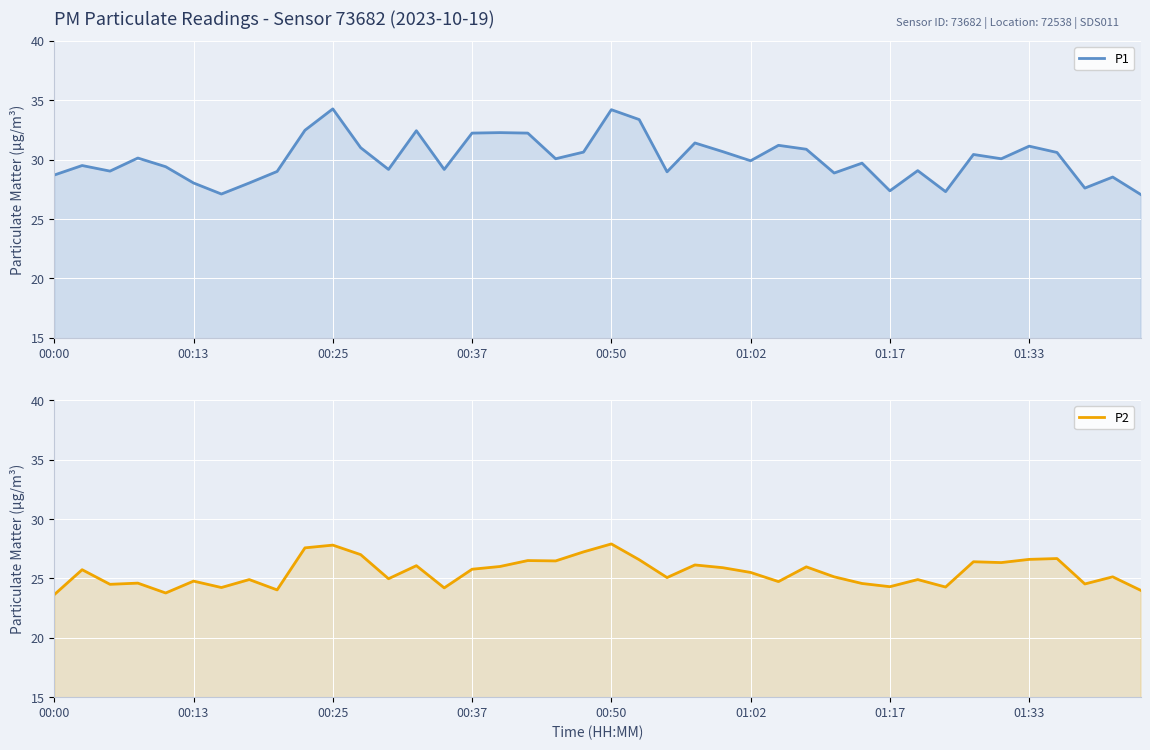

Reading right to left, list all the values displayed in this chart.

P1: 27.1	28.5	27.6	30.6	31.1	30.1	30.4	27.3	29.1	27.4	29.7	28.9	30.9	31.2	29.9	30.7	31.4	29.0	33.4	34.2	30.6	30.1	32.2	32.3	32.2	29.2	32.4	29.2	31.0	34.3	32.5	29.0	28.0	27.1	28.0	29.4	30.1	29.0	29.5	28.7
P2: 24.0	25.1	24.5	26.7	26.6	26.3	26.4	24.3	24.9	24.3	24.6	25.1	26.0	24.7	25.5	25.9	26.1	25.1	26.6	27.9	27.2	26.5	26.5	26.0	25.8	24.2	26.1	25.0	27.0	27.8	27.6	24.0	24.9	24.2	24.8	23.8	24.6	24.5	25.7	23.6